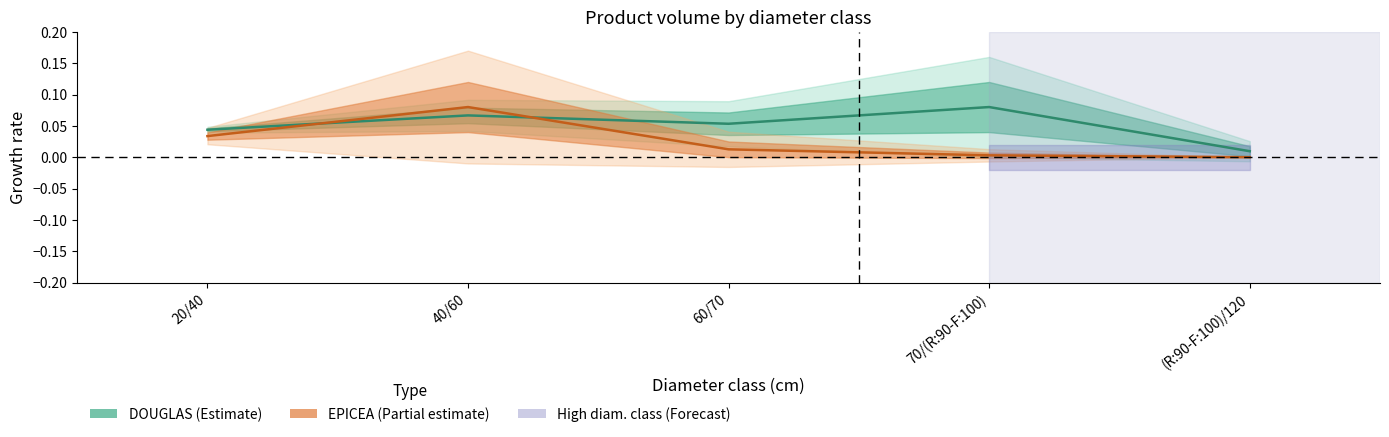

True or false: DOUGLAS center has a value of 0.1 at 40/60.

True